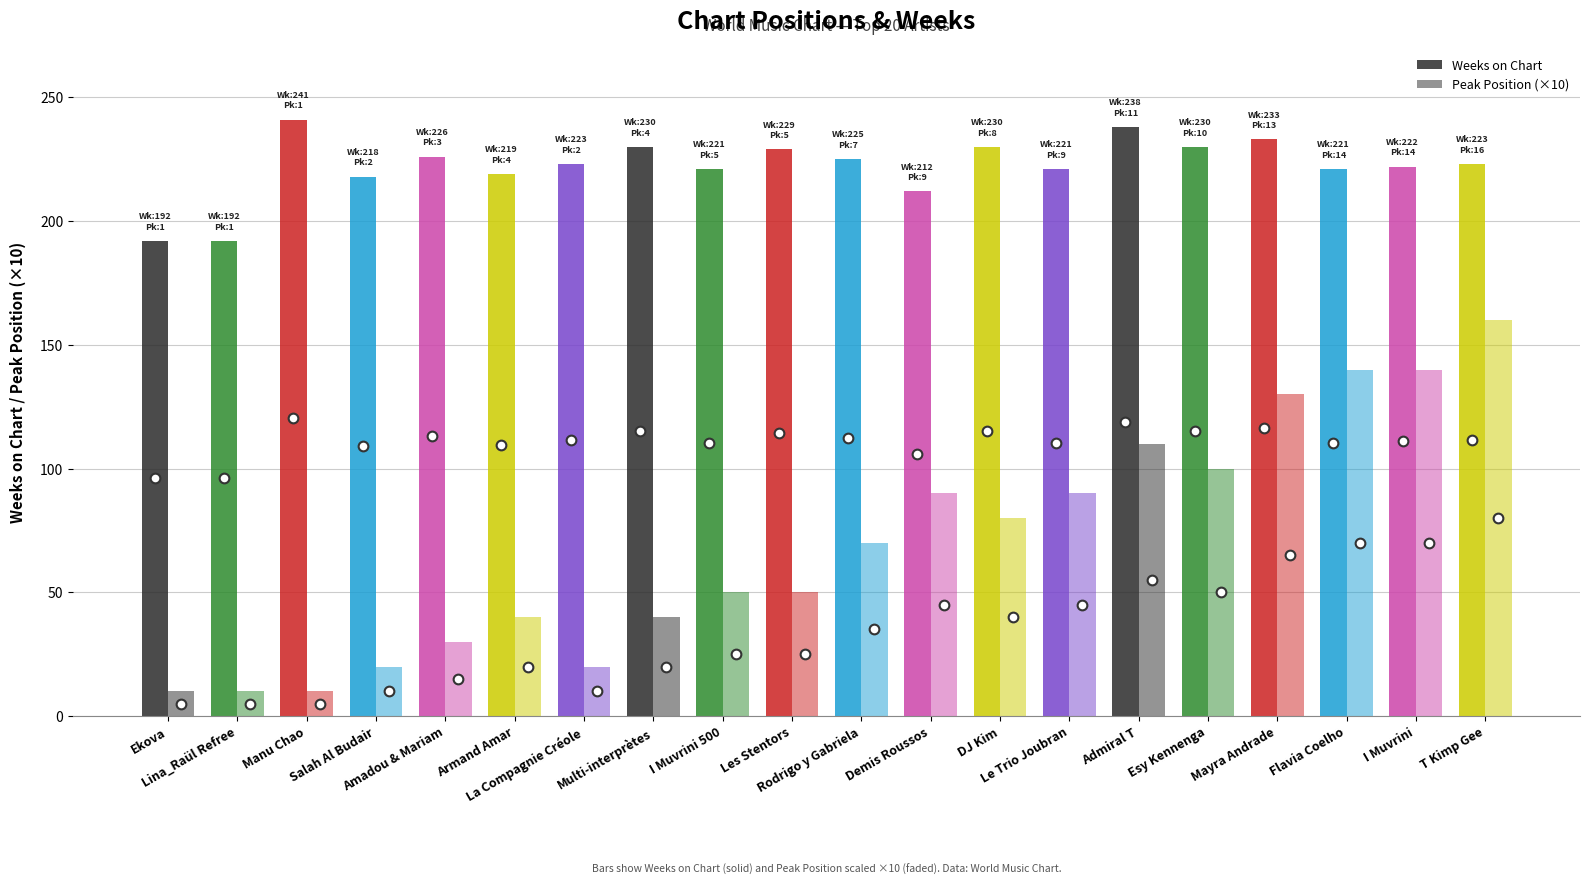

Reading left to right, list all the values displayed in this chart.

Weeks on Chart: Ekova=192	Lina_Raül Refree=192	Manu Chao=241	Salah Al Budair=218	Amadou & Mariam=226	Armand Amar=219	La Compagnie Créole=223	Multi-interprètes=230	I Muvrini 500=221	Les Stentors=229	Rodrigo y Gabriela=225	Demis Roussos=212	DJ Kim=230	Le Trio Joubran=221	Admiral T=238	Esy Kennenga=230	Mayra Andrade=233	Flavia Coelho=221	I Muvrini=222	T Kimp Gee=223
Peak Position (×10): Ekova=10	Lina_Raül Refree=10	Manu Chao=10	Salah Al Budair=20	Amadou & Mariam=30	Armand Amar=40	La Compagnie Créole=20	Multi-interprètes=40	I Muvrini 500=50	Les Stentors=50	Rodrigo y Gabriela=70	Demis Roussos=90	DJ Kim=80	Le Trio Joubran=90	Admiral T=110	Esy Kennenga=100	Mayra Andrade=130	Flavia Coelho=140	I Muvrini=140	T Kimp Gee=160